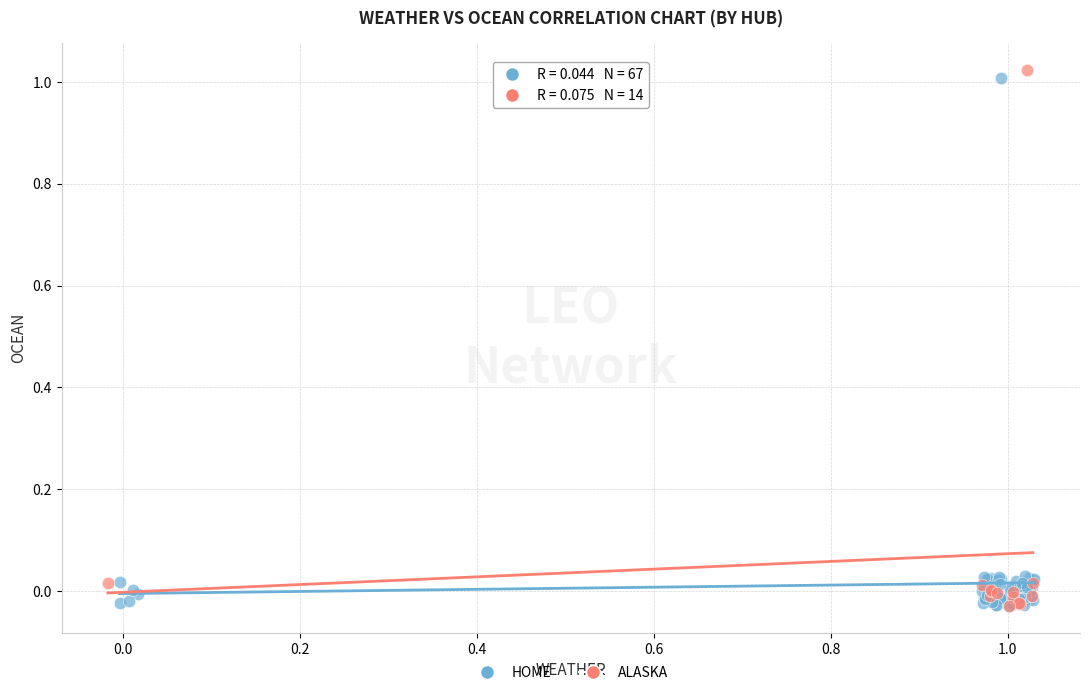

What are all the series names shown in the legend?

HOME, ALASKA